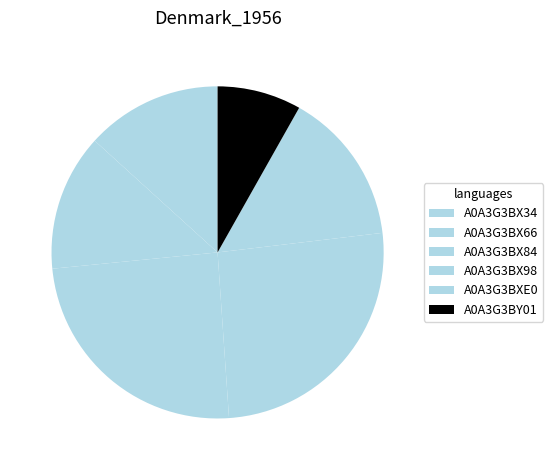

What is the change in value from A0A3G3BX98 to A0A3G3BY01?

-8728.4